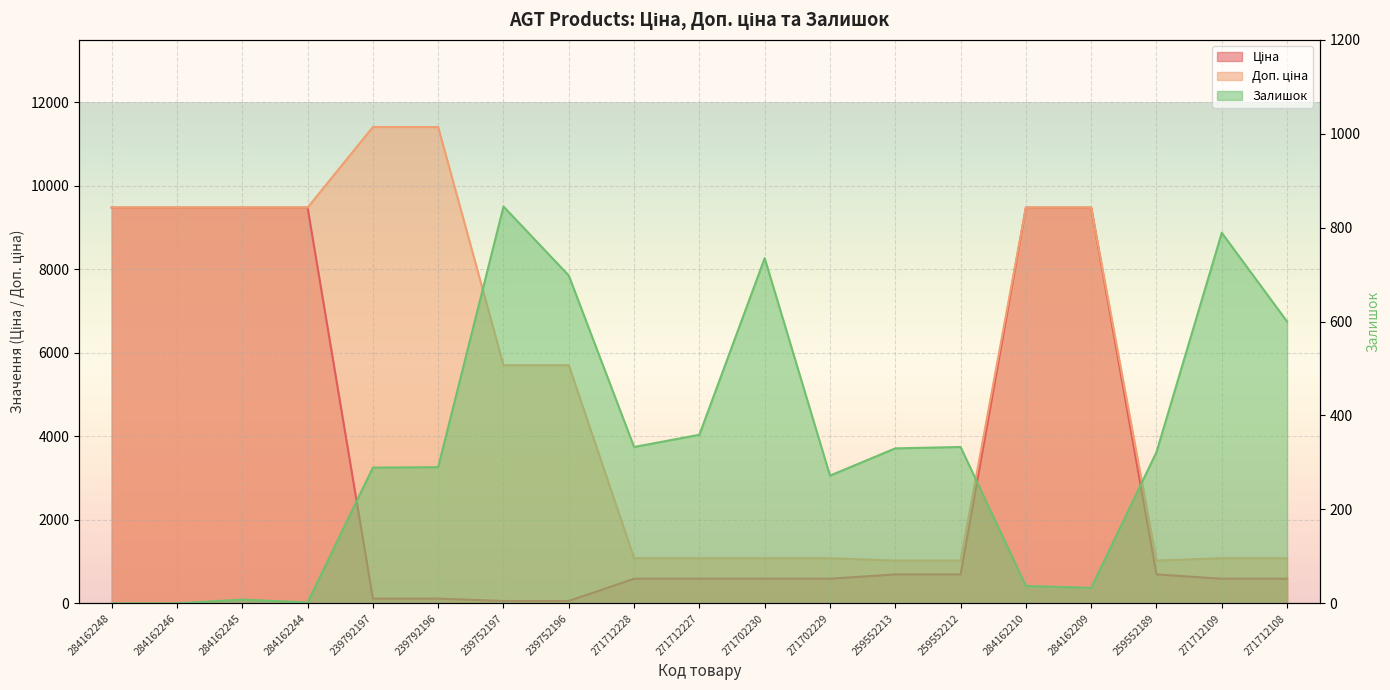

At which category does the chart reach its minimum across all series?

284162248